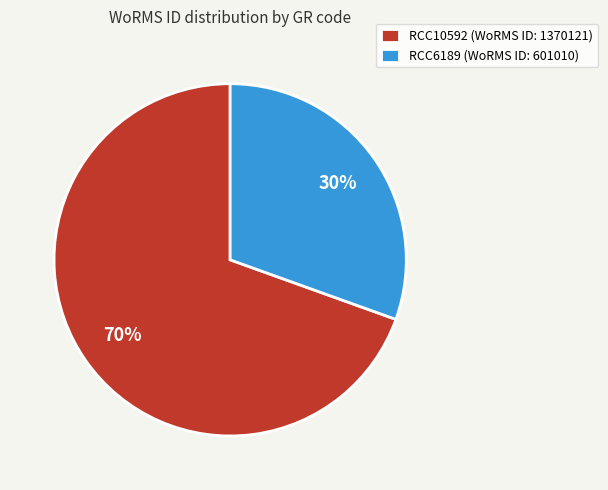

To the nearest percent, what percentage of the pie is RCC10592?

70%